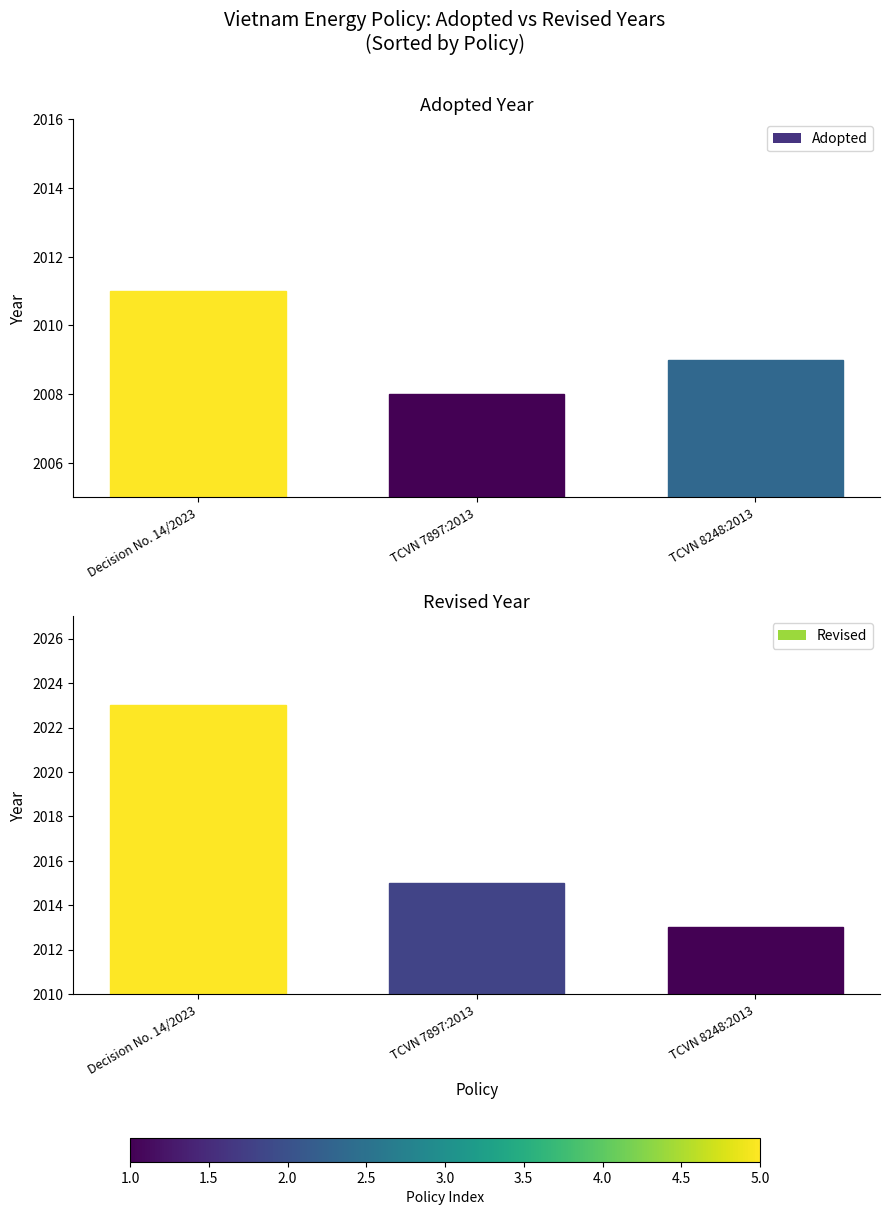

At which label is Revised closest to 2018?

TCVN 7897:2013